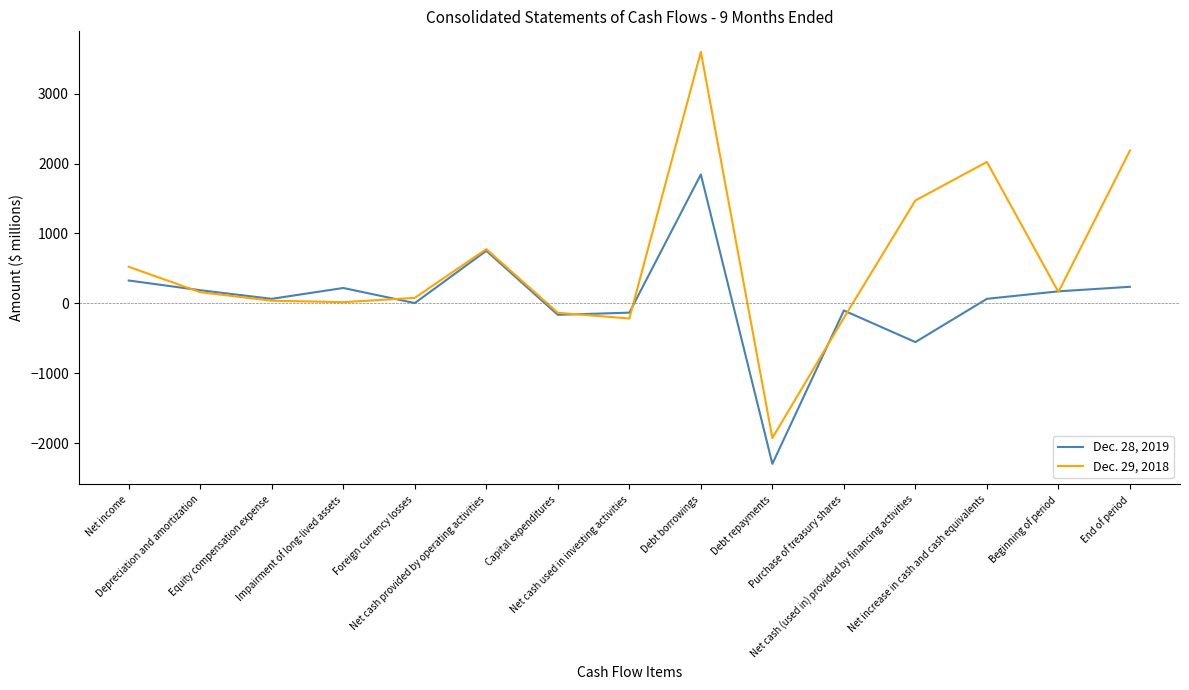

Which series has the widest spread of values?

Dec. 29, 2018